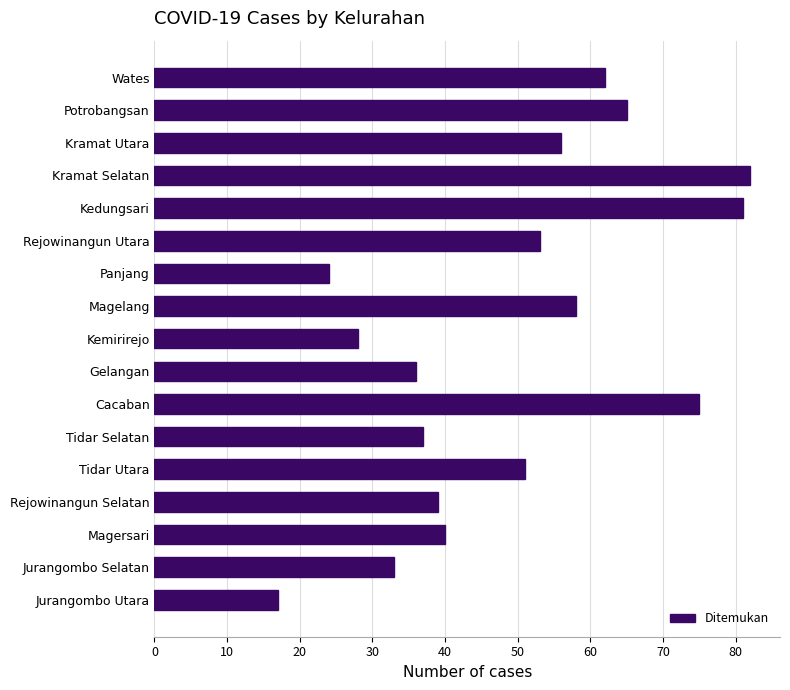

Reading top to bottom, extract all data points from this chart.

62	65	56	82	81	53	24	58	28	36	75	37	51	39	40	33	17